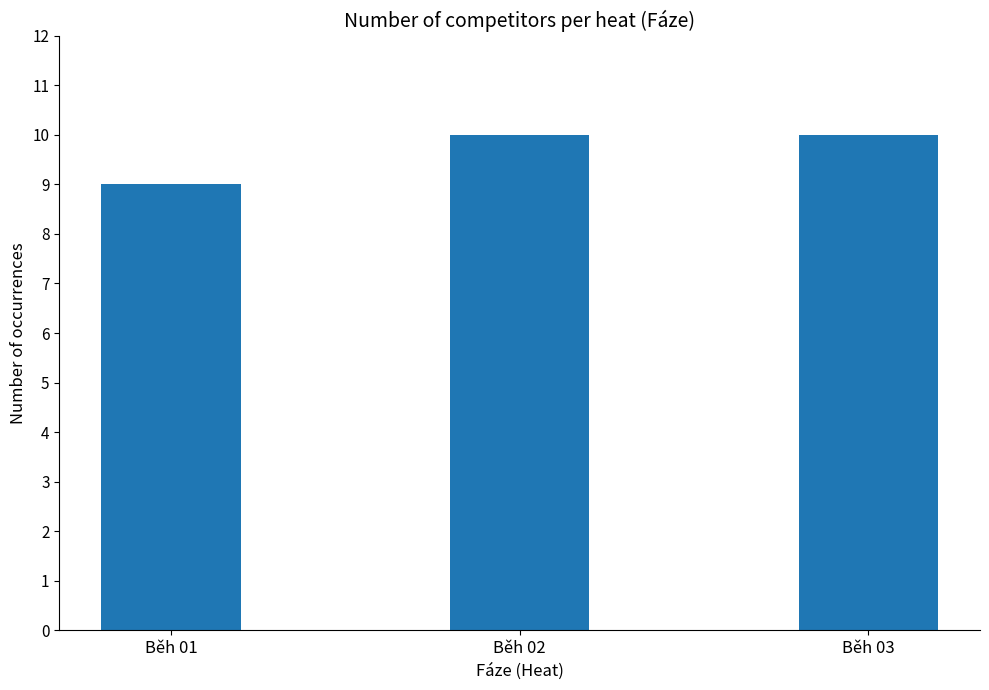

Reading right to left, extract all data points from this chart.

10	10	9